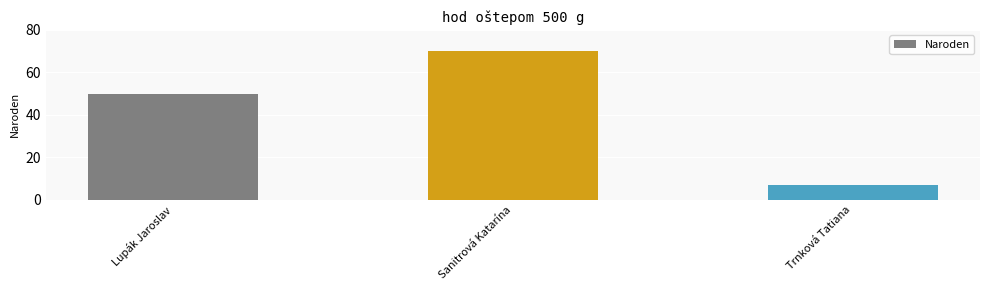

The chart shows a value of 31 at Lupák Jaroslav. True or false?

False